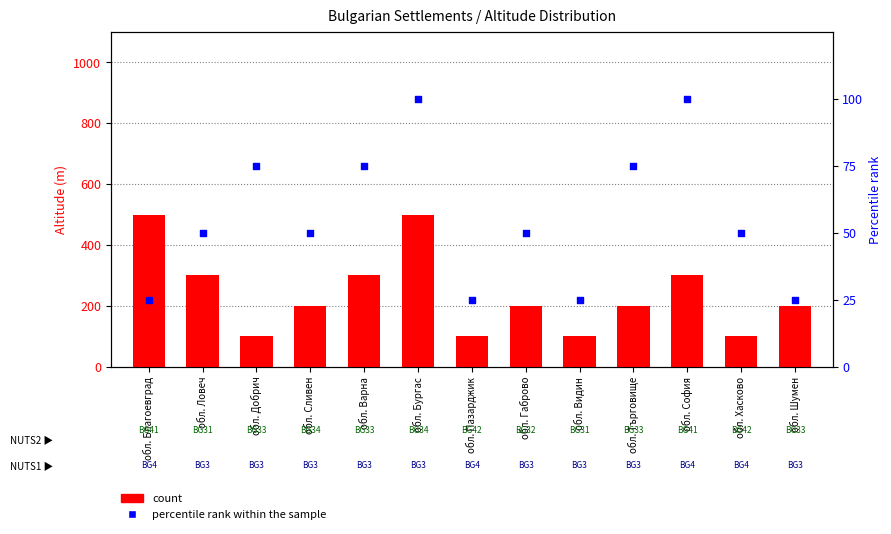

What are all the series names shown in the legend?

count, percentile rank within the sample